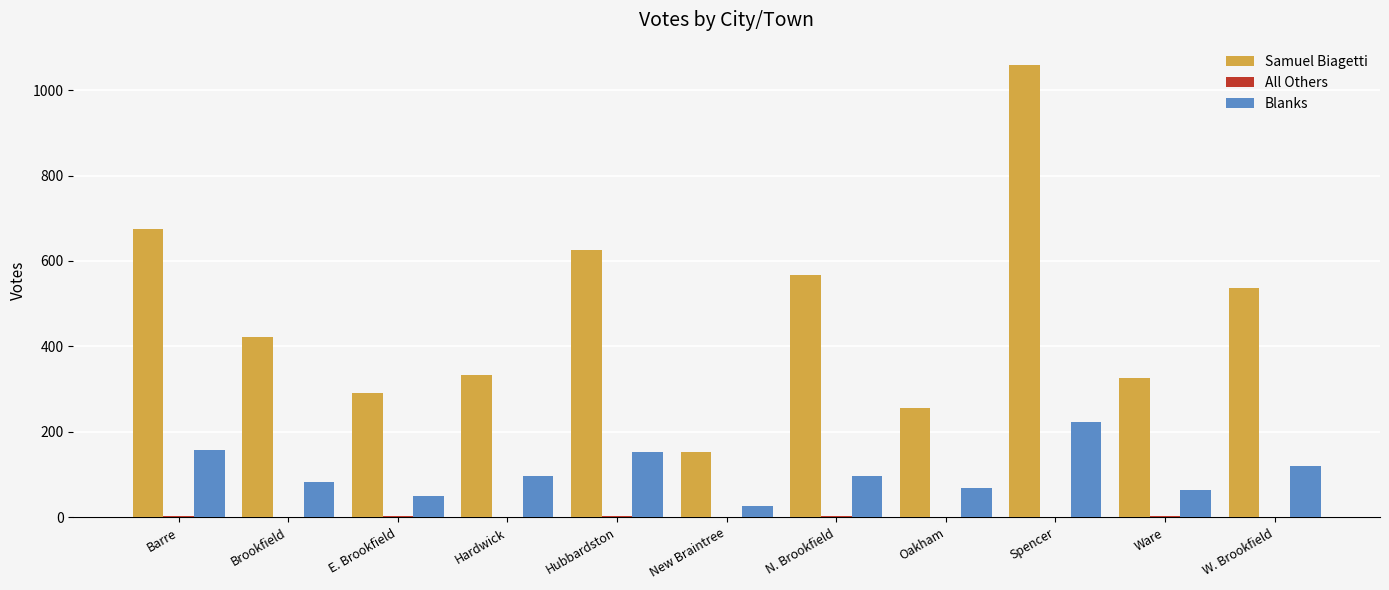

Are the bars grouped side by side (vs. stacked)?

Yes